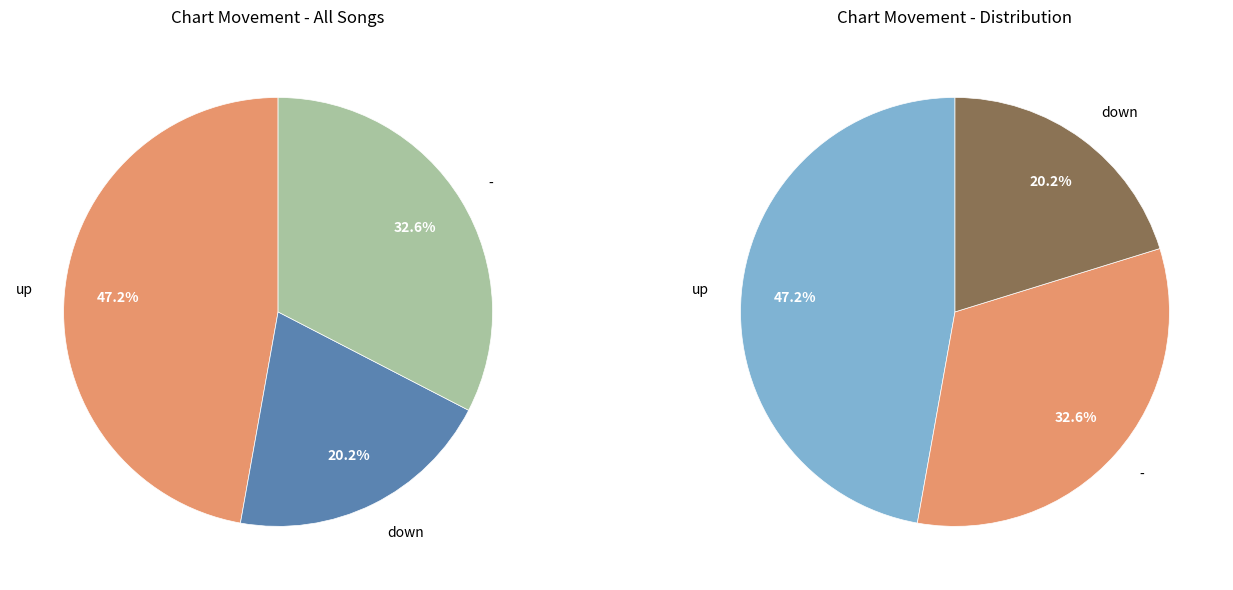

Between down and up, which is larger?

up